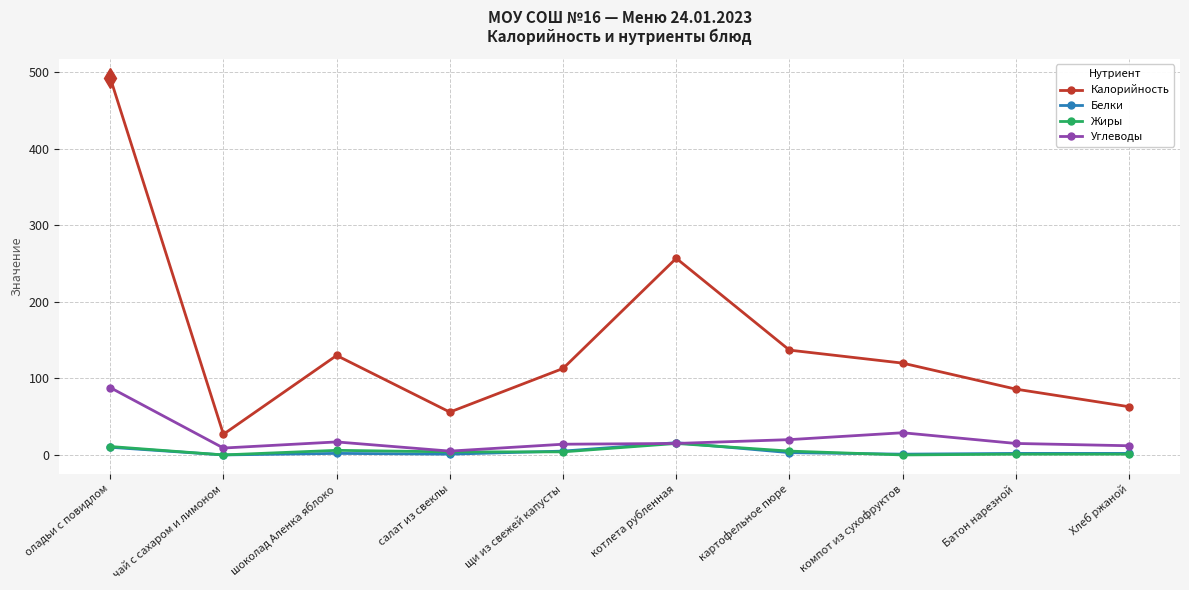

Does the chart have visible grid lines?

Yes